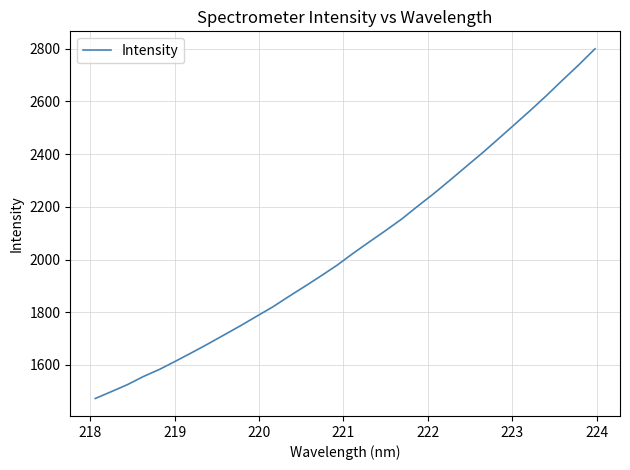

What is the greatest value displayed?

2799.9